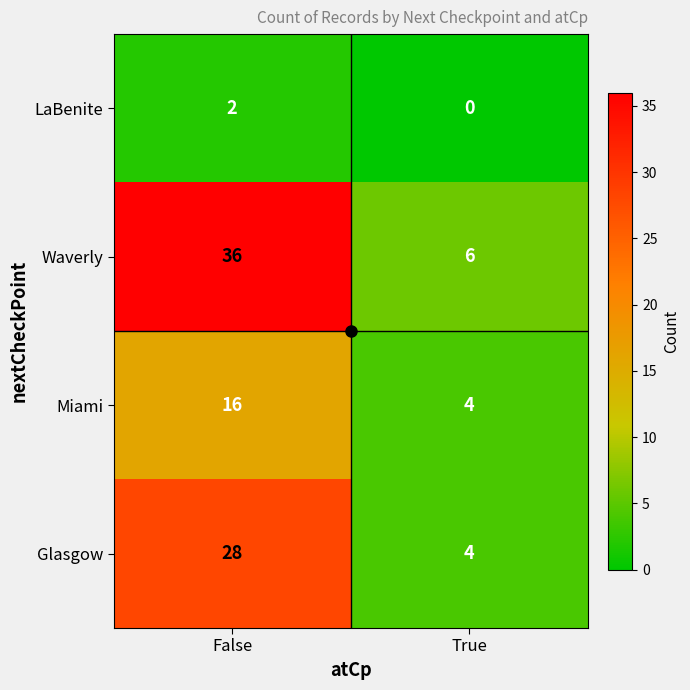

Between False and True, which series saw the biggest shift?

Waverly